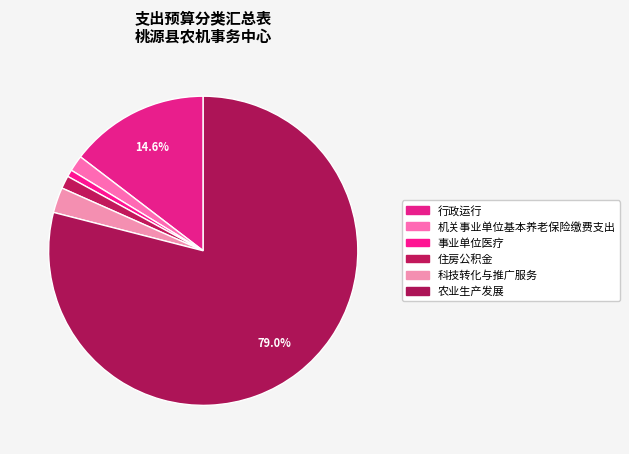

Is there a majority slice in this chart?

Yes